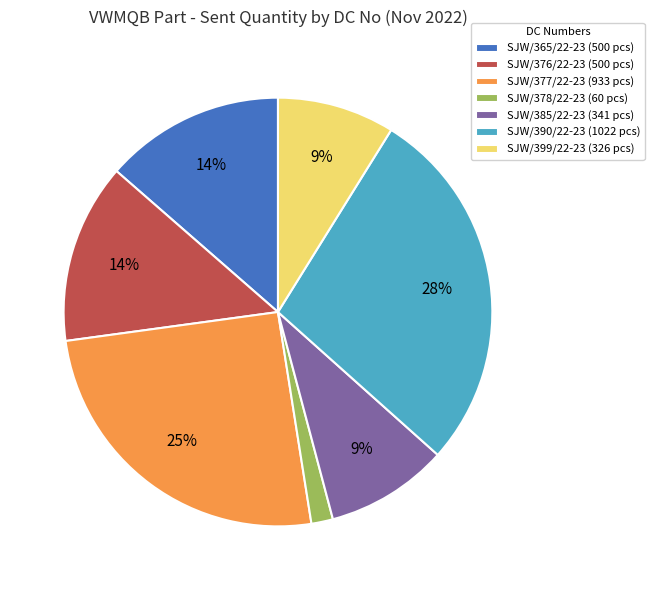

To the nearest percent, what is the difference between the largest and smallest slice percentages?

26%